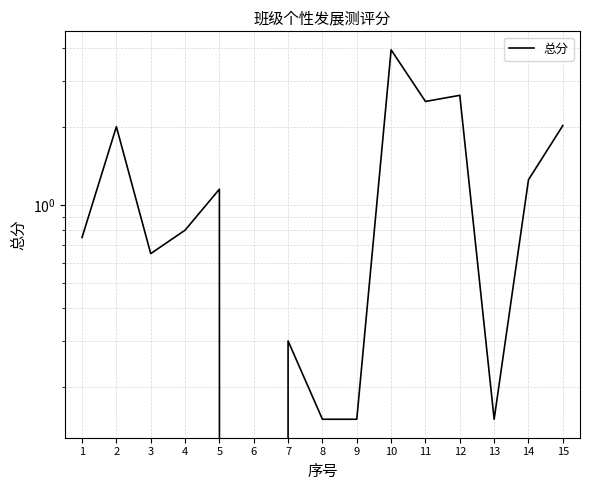

Approximately how many times larger is the value at 14 compared to 15?

0.6